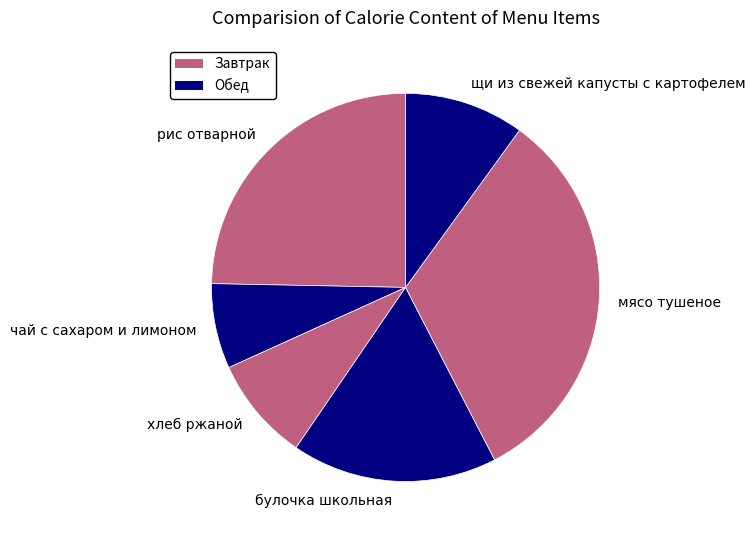

True or false: хлеб ржаной accounts for 9% of the total.

True